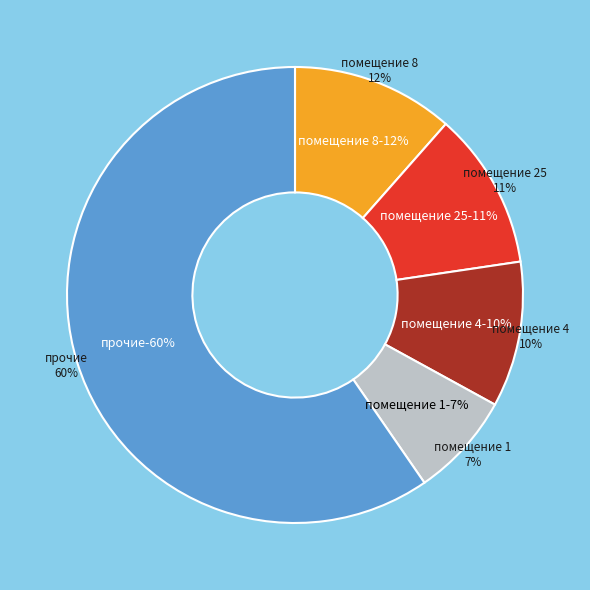

Is it true that 31 is 4% of the pie?

True